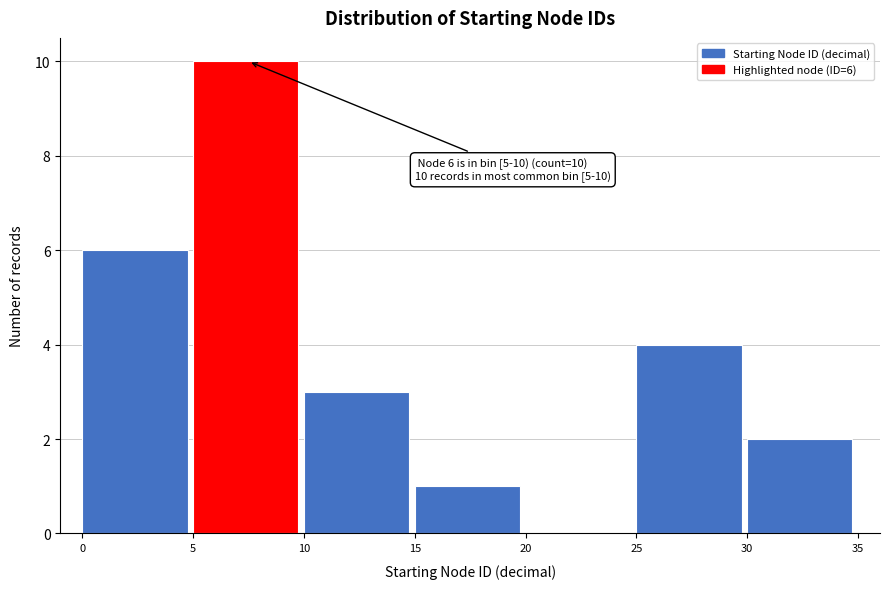

Which range on the x-axis has the tallest bar?

5 to 10